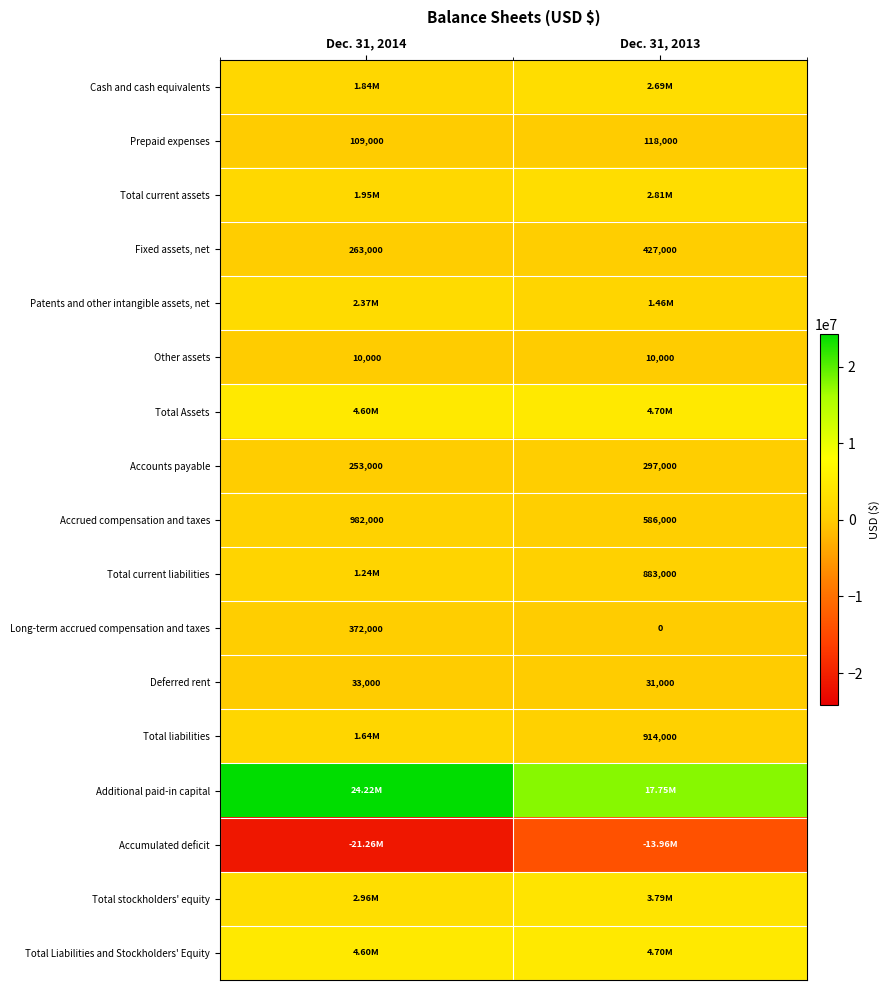

At which category is the sum across all series the highest?

Dec. 31, 2013